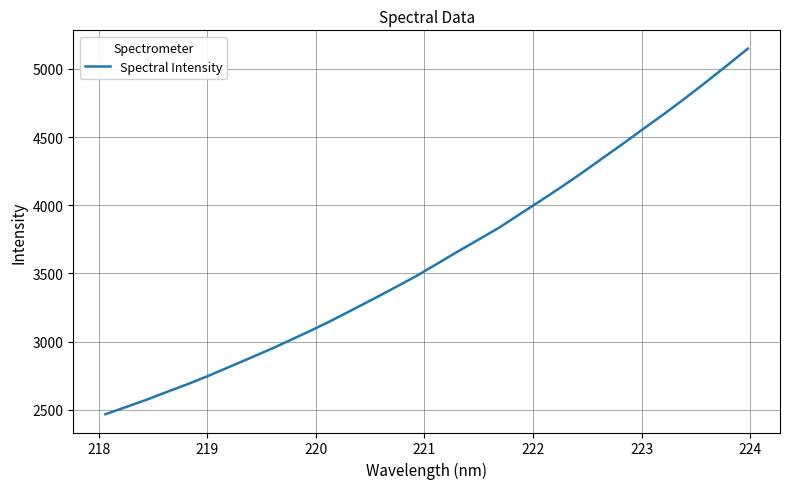

Does the chart display data point markers on the line(s)?

No